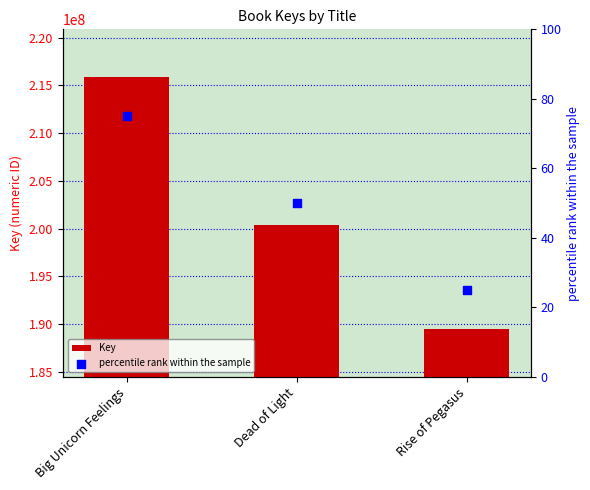

What are all the series names shown in the legend?

Key, percentile rank within the sample